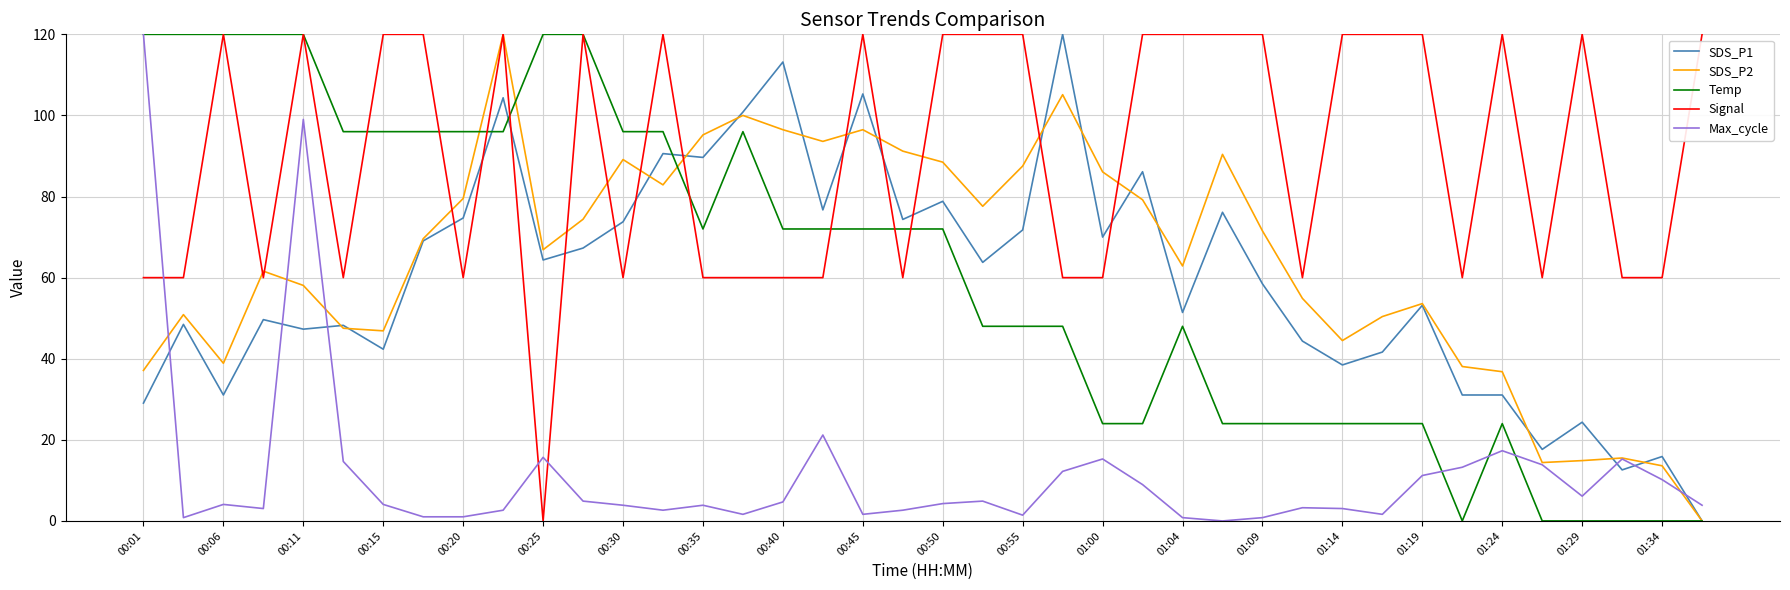

How many intersections are there between Max_cycle and Signal?

3